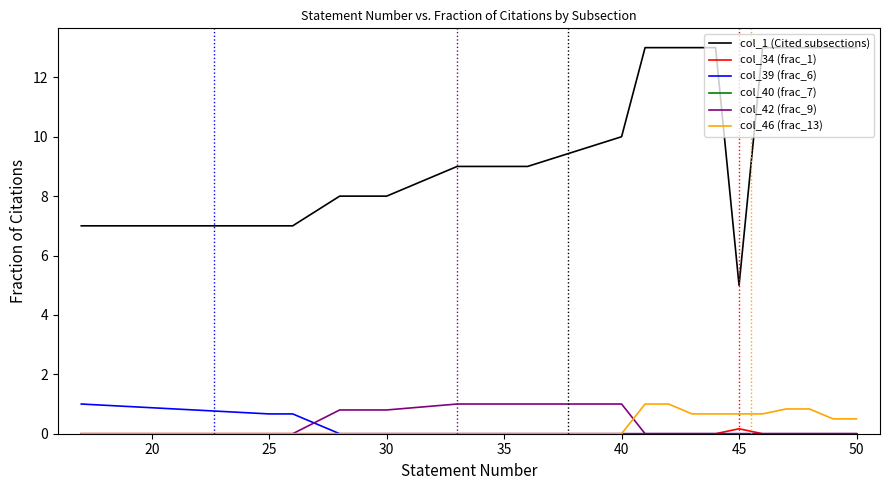

How many lines are shown in the chart?

6